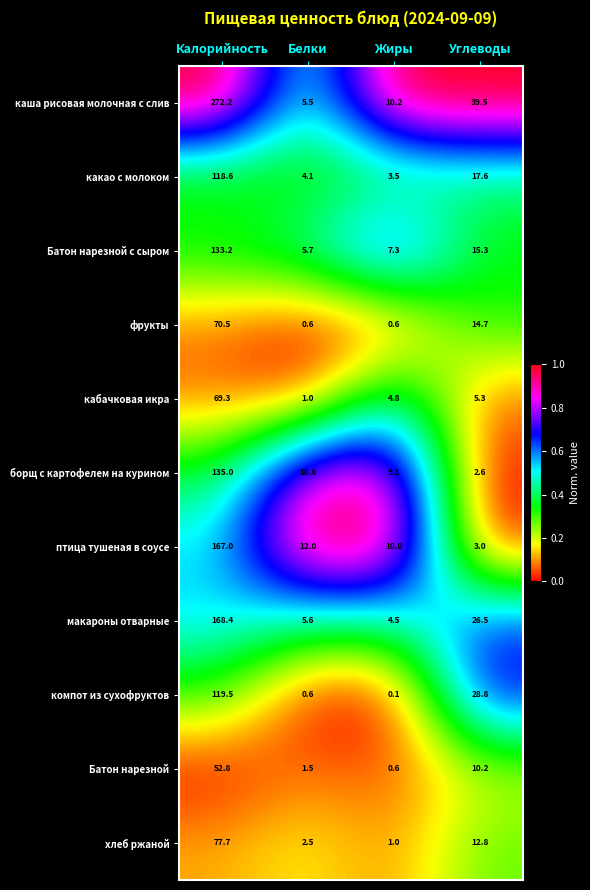

The value of каша рисовая молочная с слив at Углеводы is 39.5. True or false?

True